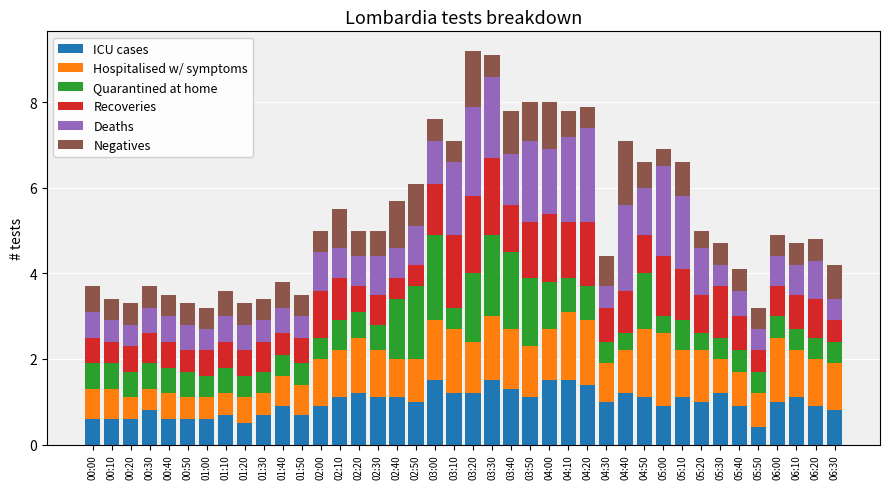

Read the ICU cases value at 05:50.

0.4